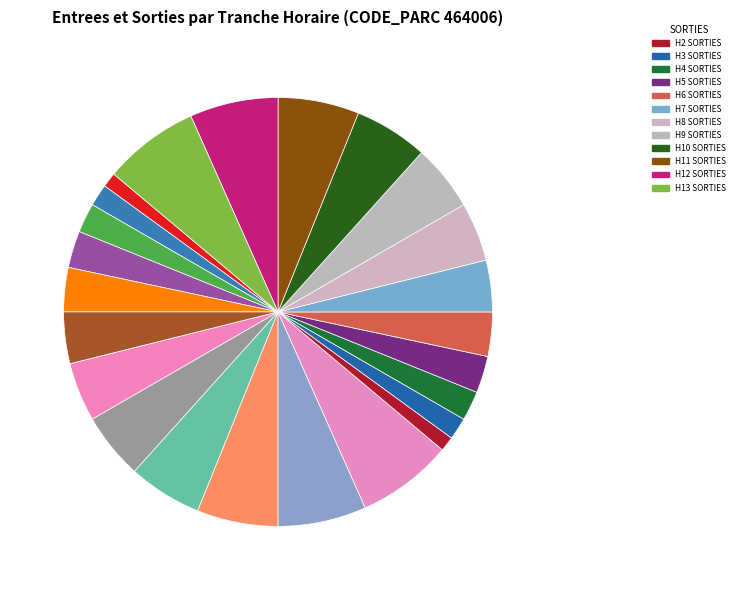

Count the number of slices in the pie.

24